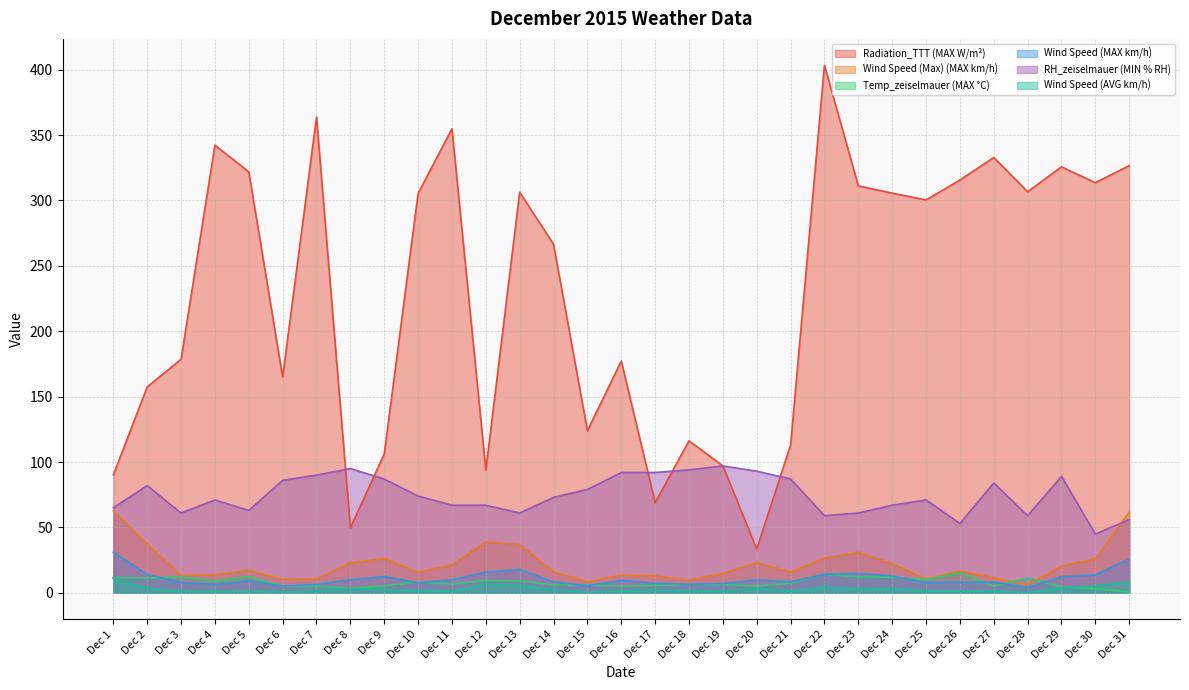

At which label does Radiation_TTT (MAX W/m²) reach its peak?

Dec 22